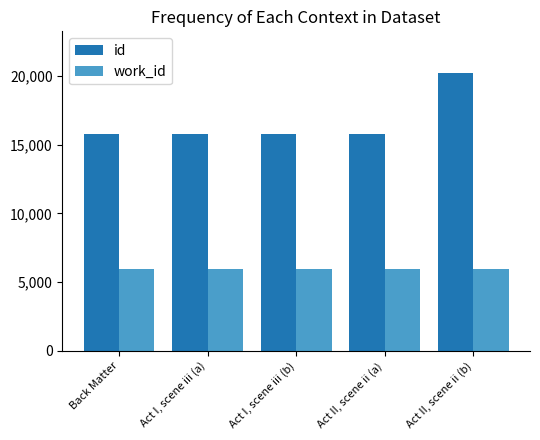

What is the average value of the id series?

16656